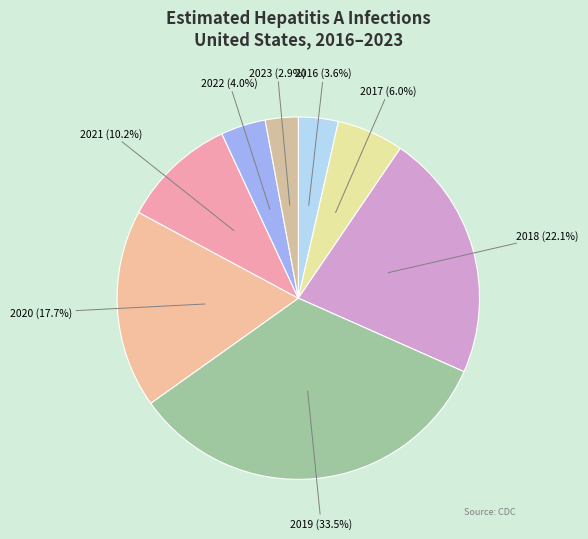

Is the sum of 2020 and 2023 greater than half?

No